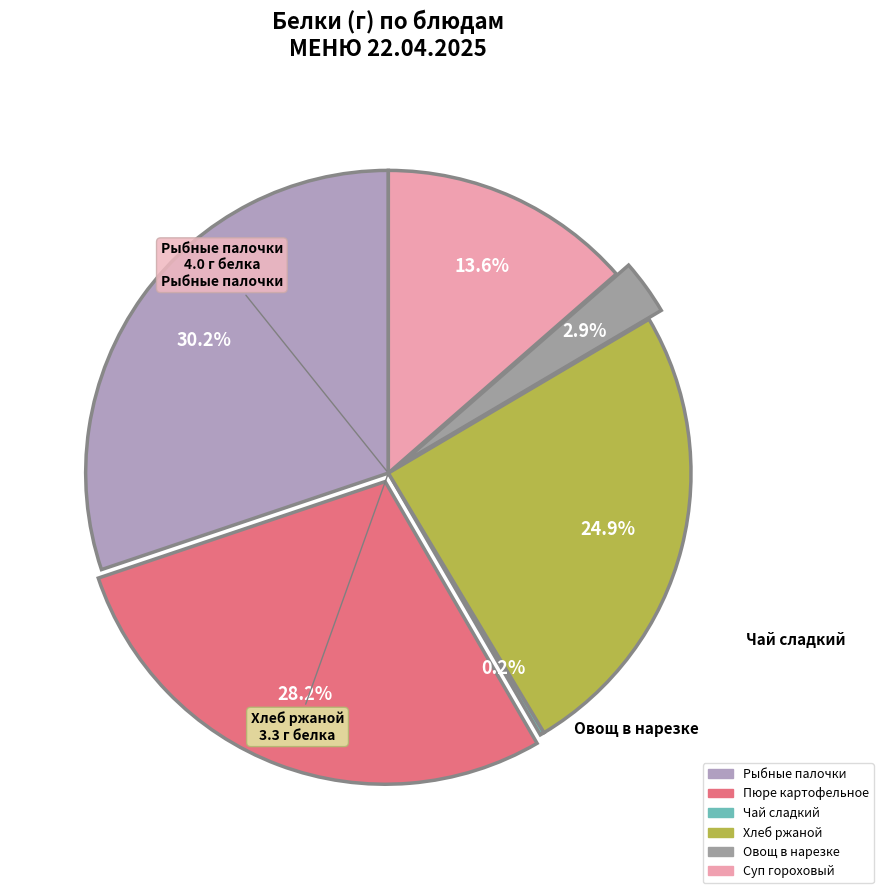

Which category has the biggest portion of the pie?

Рыбные палочки